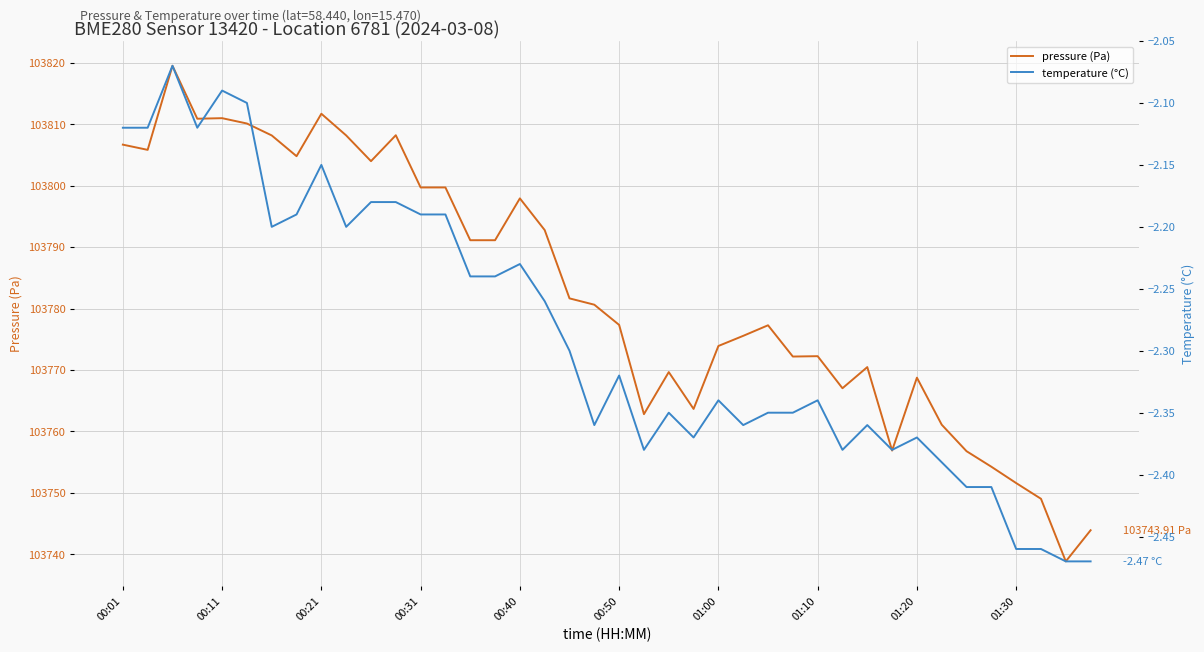

What is the average value of the pressure (Pa) series?

103782.7